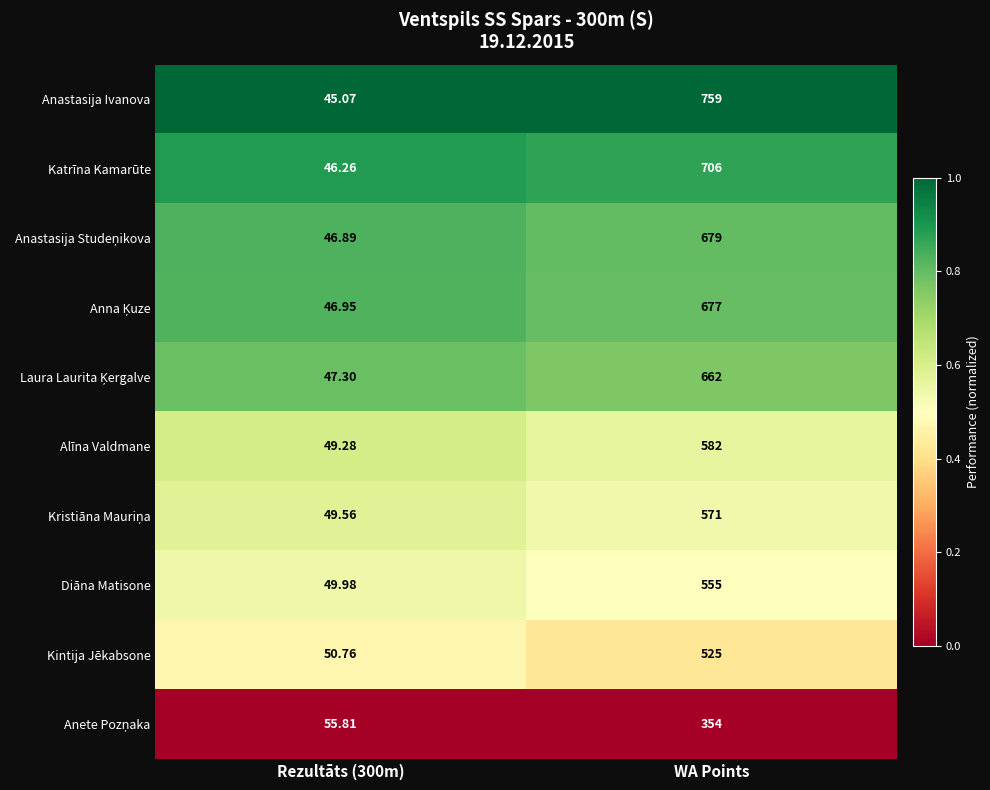

Which series has the largest range (max minus min)?

Anastasija Ivanova